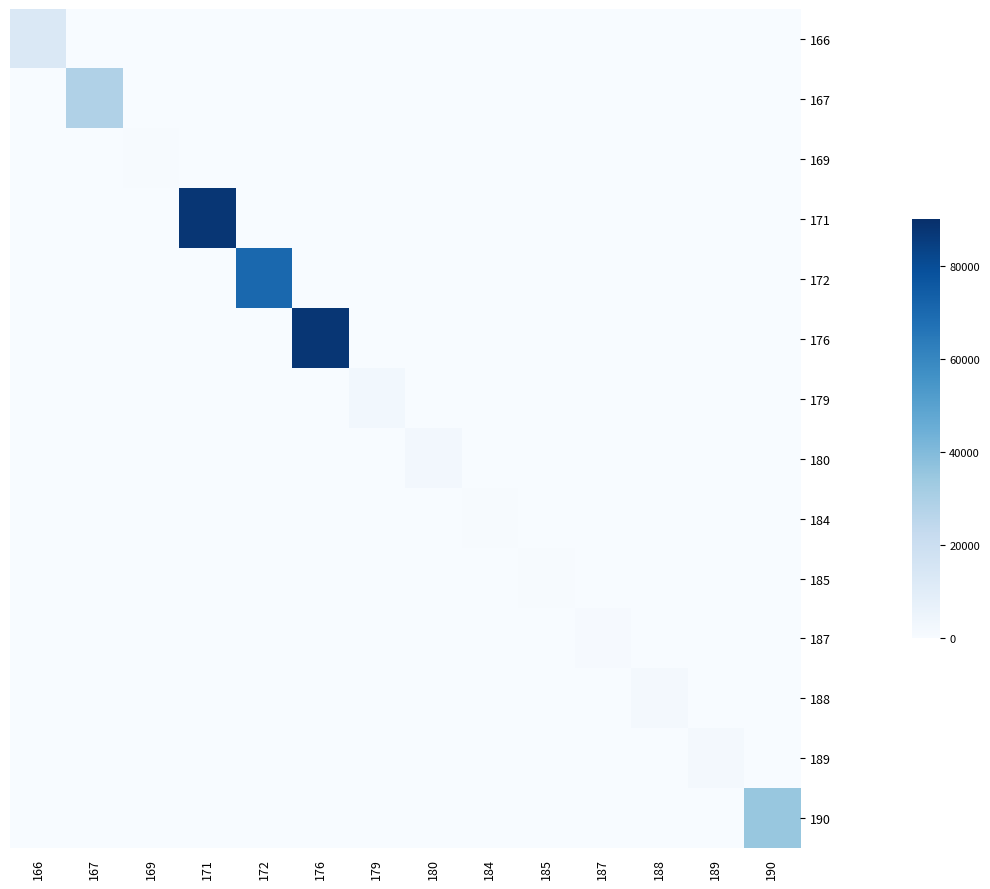

What is the spread (max minus min) of values at 185?

654.9